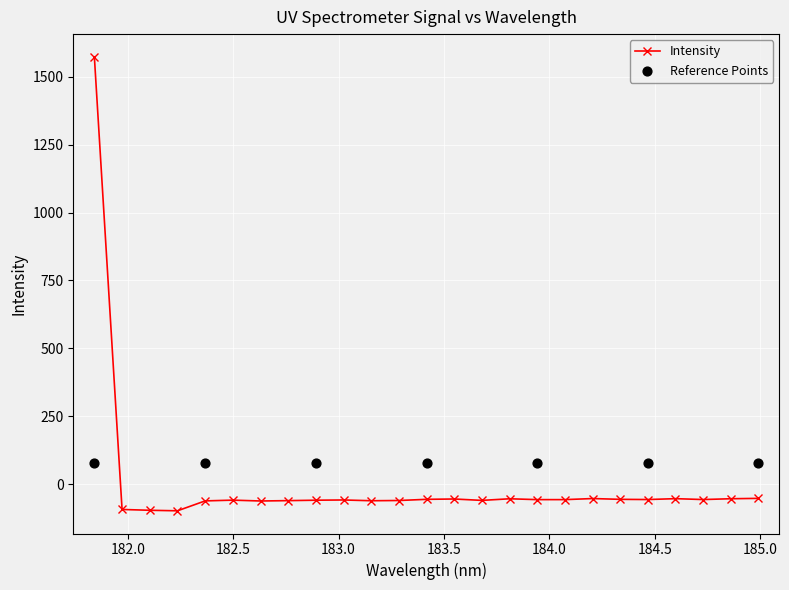

What is the value of the Intensity point at the 20th from the left?

-55.5